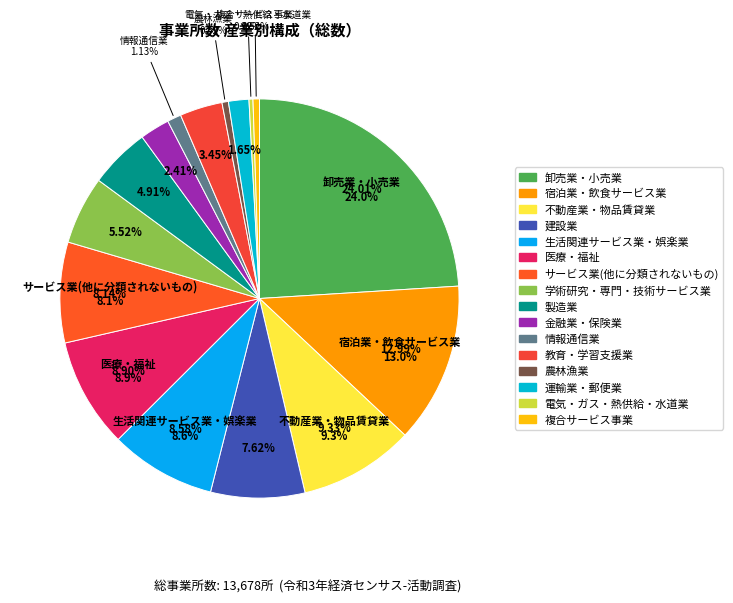

Which has a higher value, サービス業(他に分類されないもの) or 卸売業・小売業?

卸売業・小売業